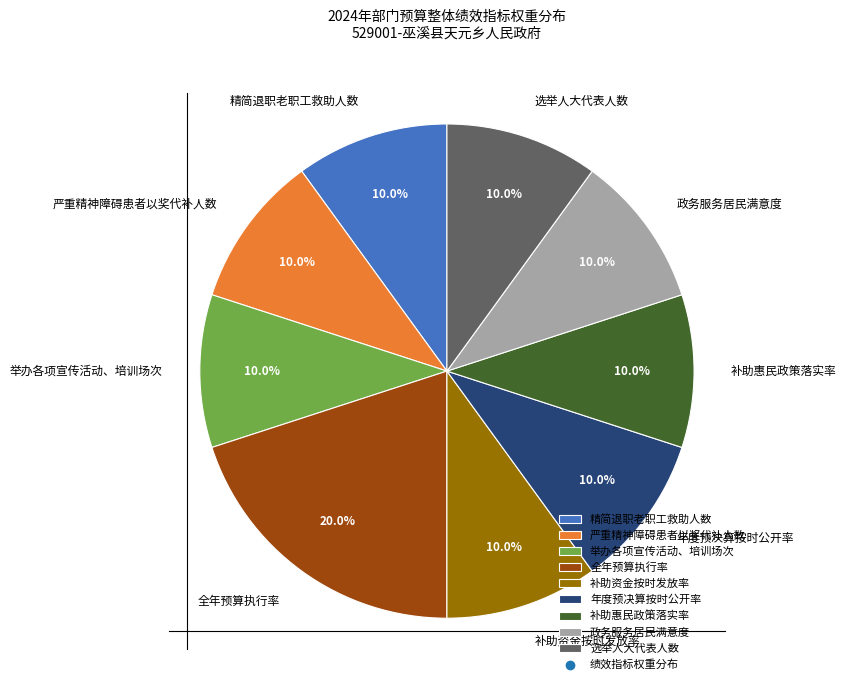

How many slices are in this pie chart?

9